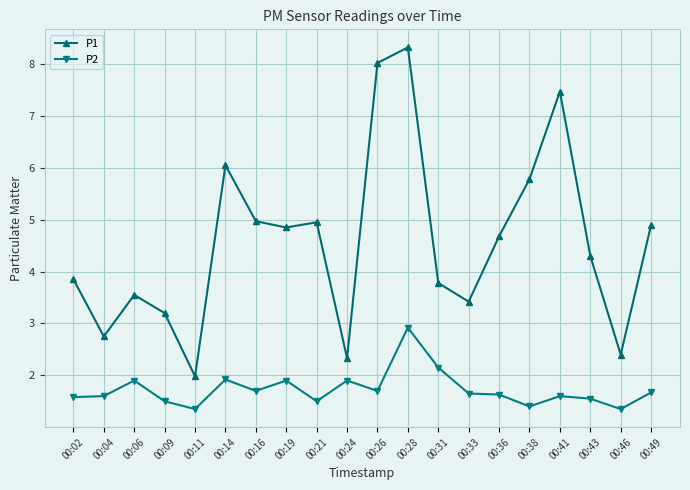

Which series changed the most between 00:33 and 00:41?

P1